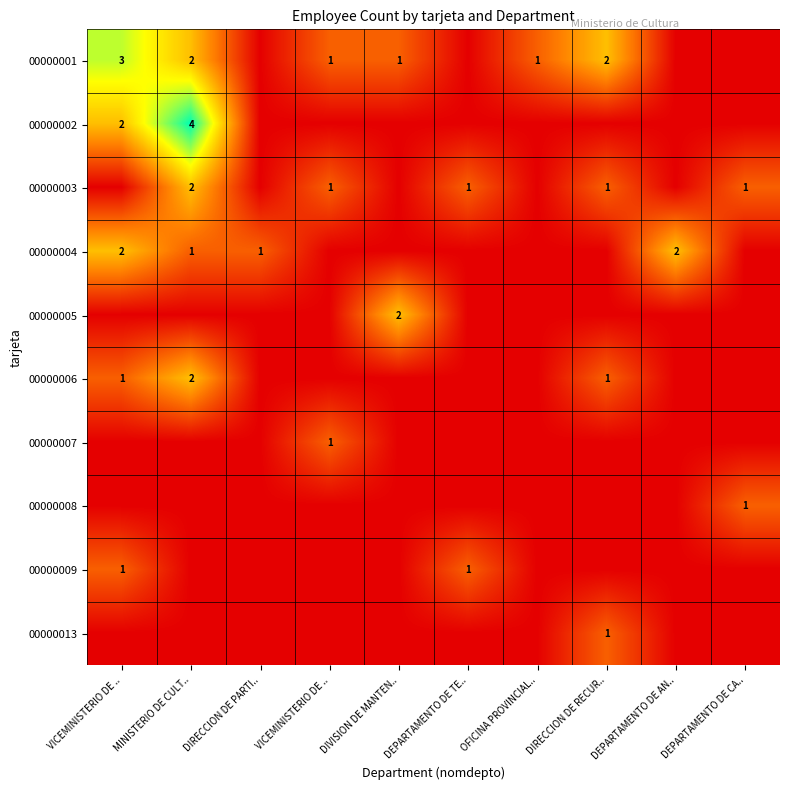

What is the difference between the maximum and minimum values in the 00000002 series?

4